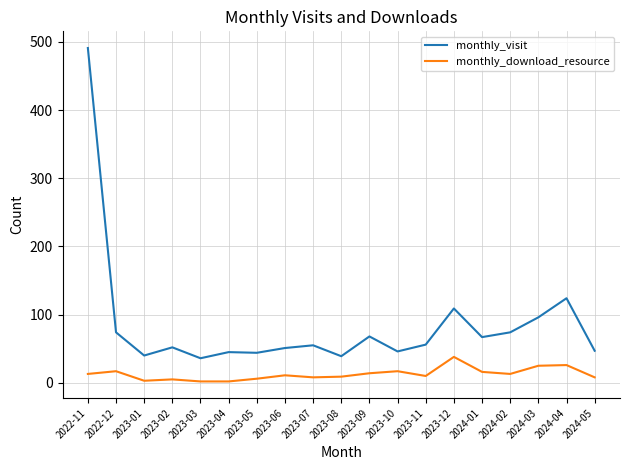

At which category is the sum across all series the highest?

2022-11